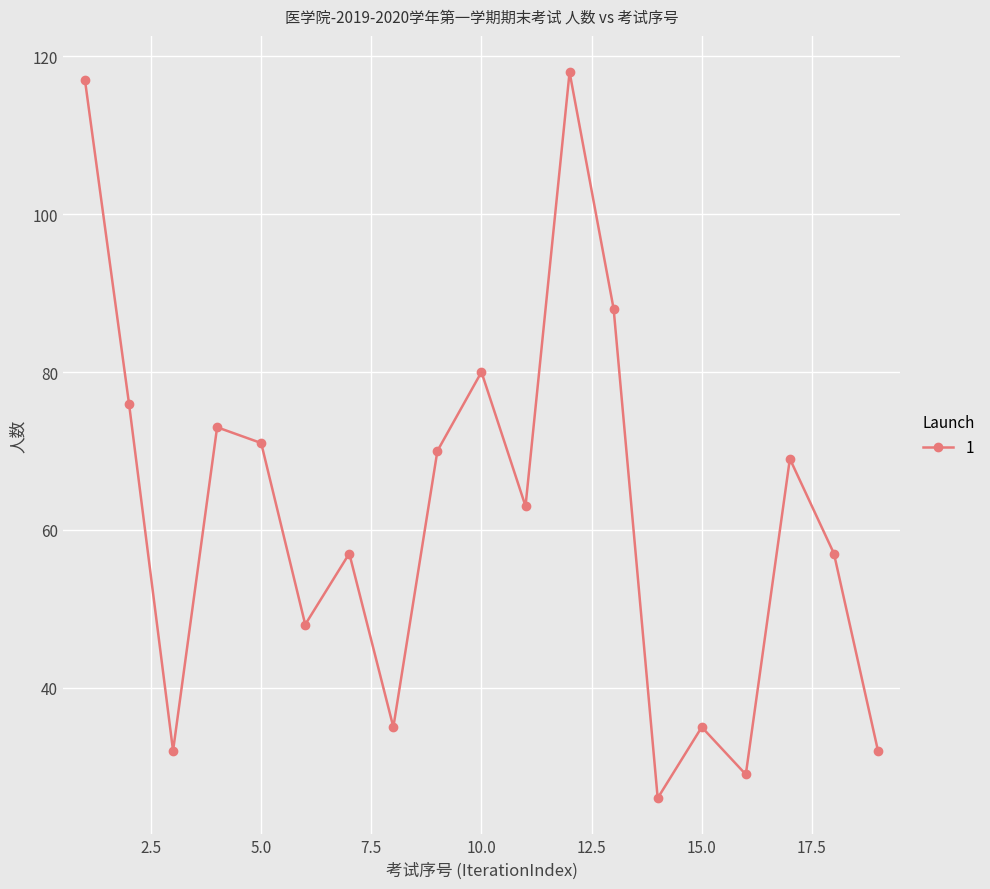

What is the greatest value displayed?

118